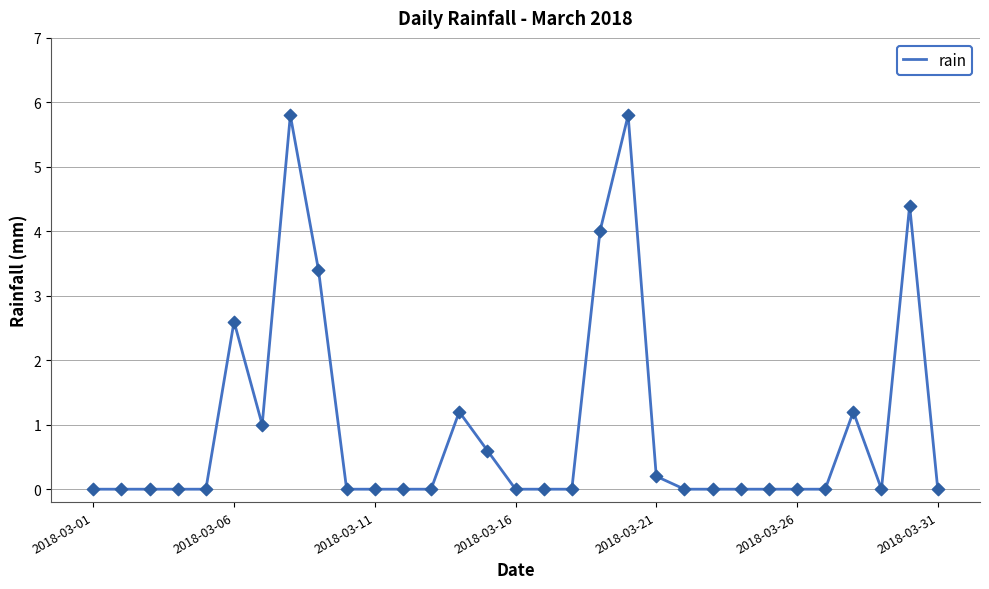

What is the greatest value displayed?

5.8